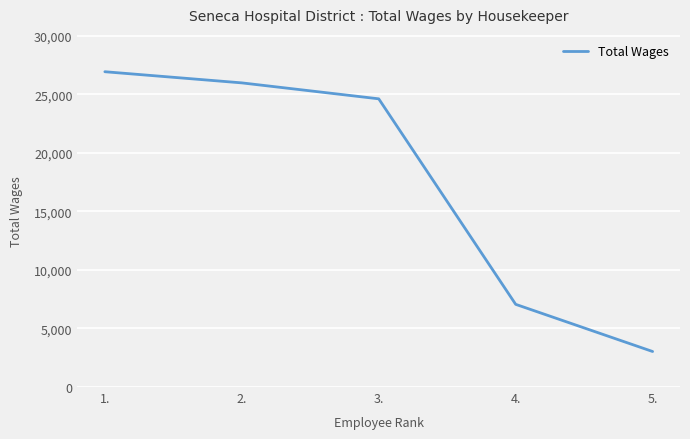

Read the value at 1., to the nearest 100.

26900